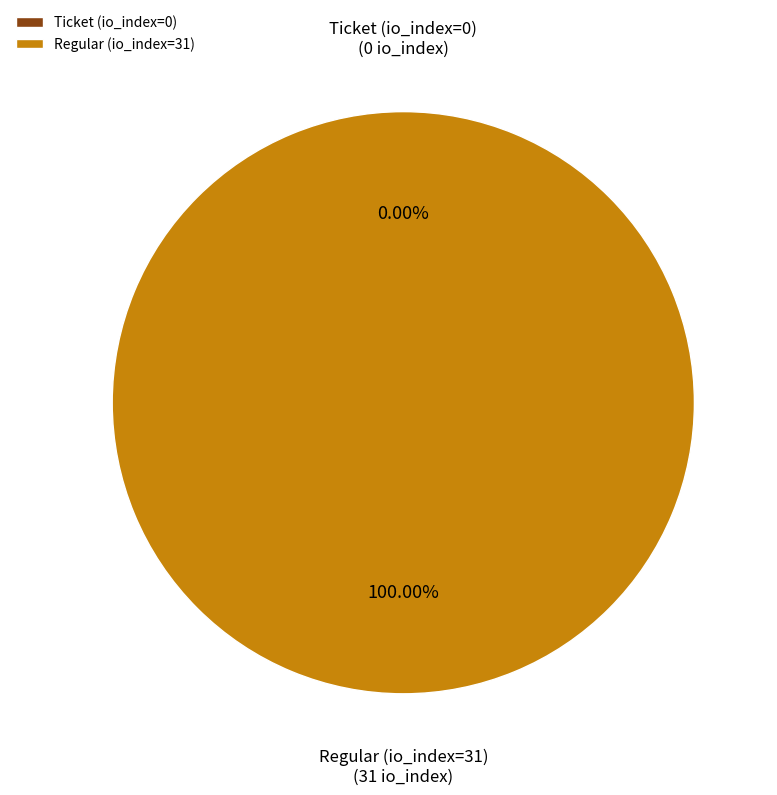

The Ticket (io_index=0) slice represents 1% of the pie. True or false?

False